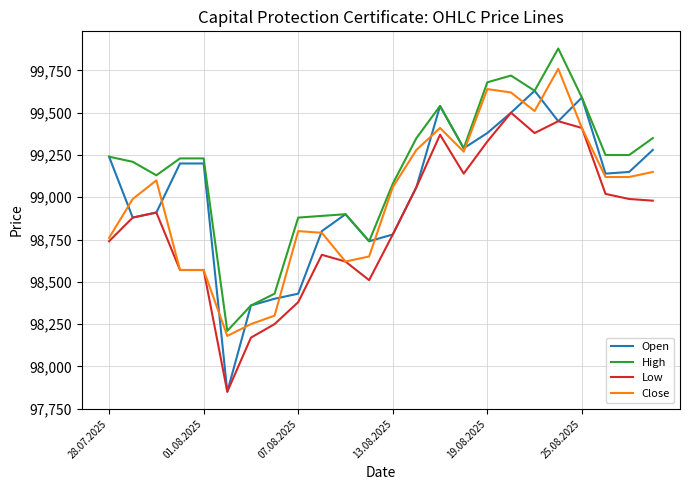

True or false: Close and High intersect in this chart.

False